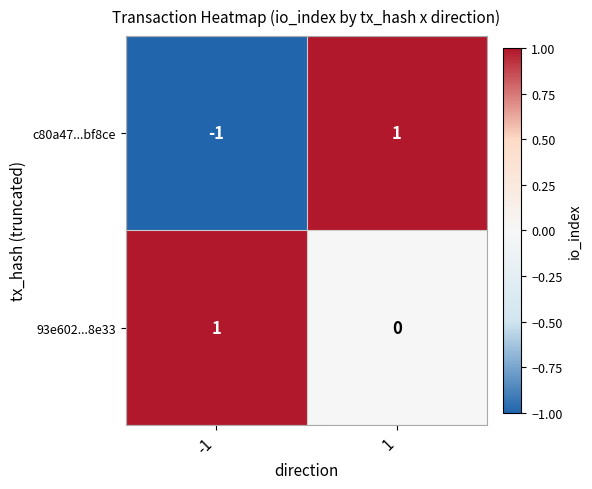

Is the value of c80a47...bf8ce at 1 greater than the value of 93e602...8e33 at 1?

Yes